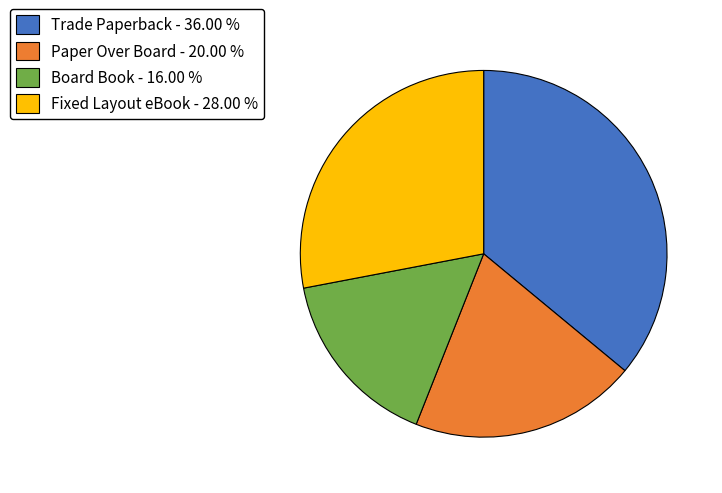

Approximately how many times larger is the value at Paper Over Board compared to Fixed Layout eBook?

0.7